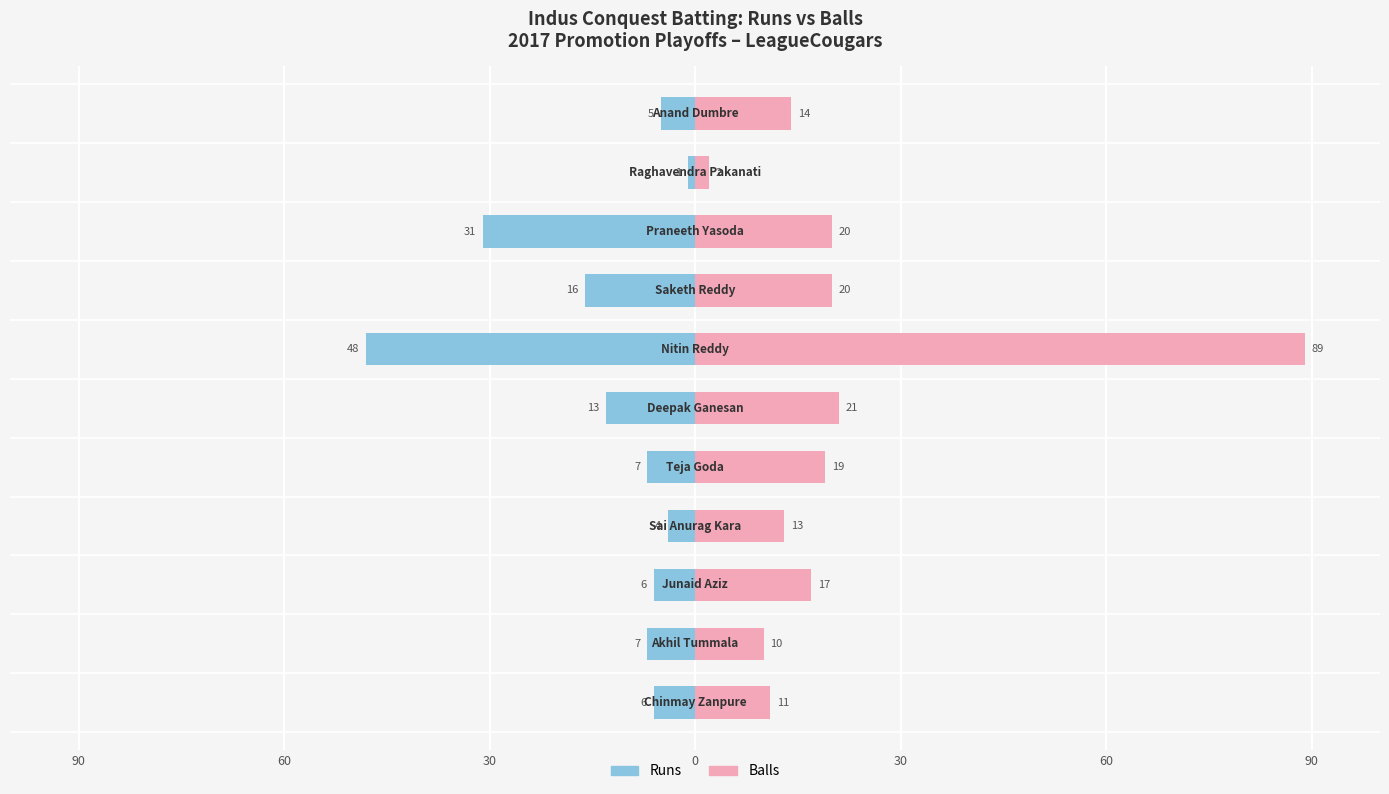

What are all the series names shown in the legend?

Runs, Balls